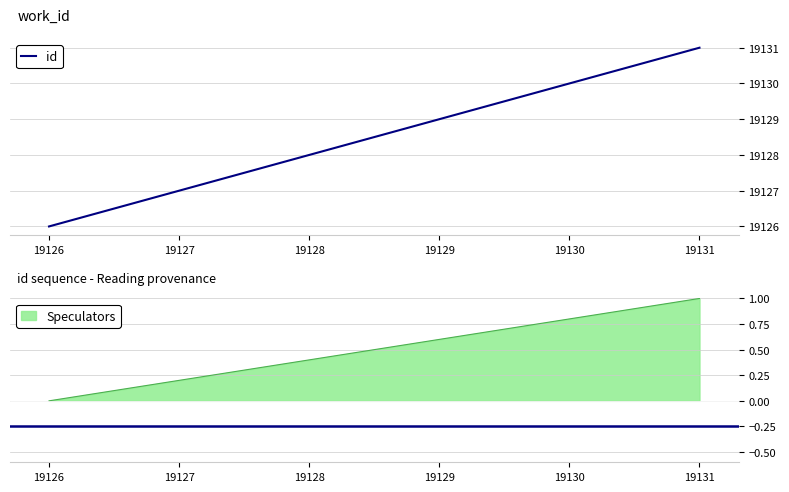

What is the average value?

19128